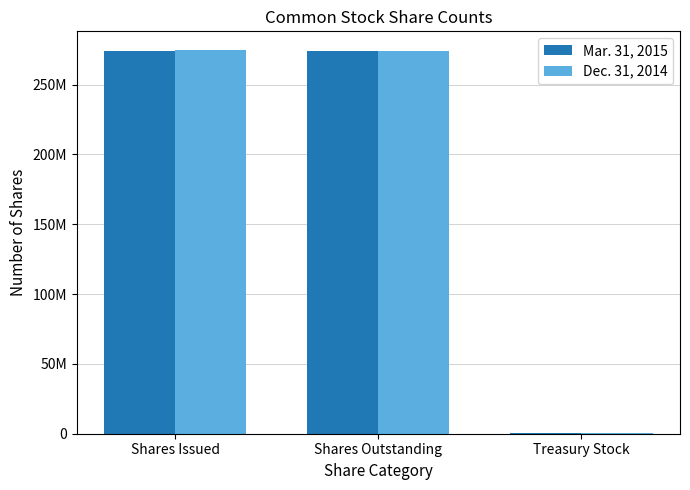

What are all the series names shown in the legend?

Mar. 31, 2015, Dec. 31, 2014